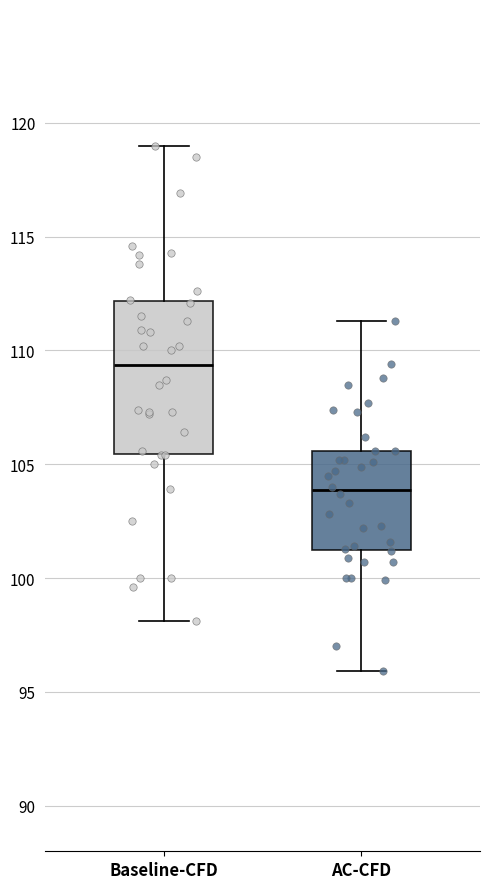

Which box's median line is the highest?

Baseline-CFD